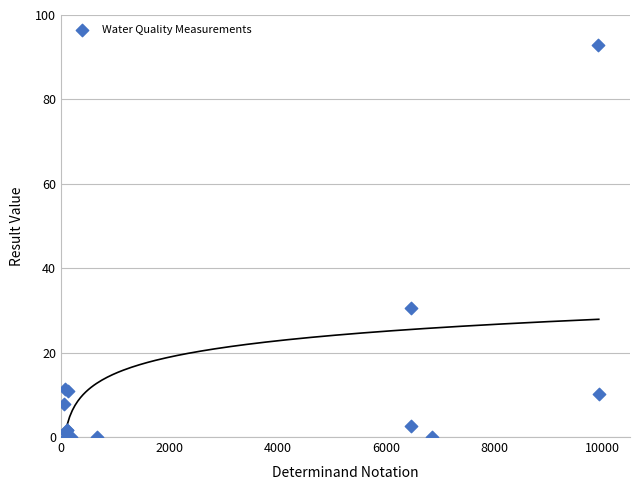

What Y value in the scatter plot is closest to 46?

30.6